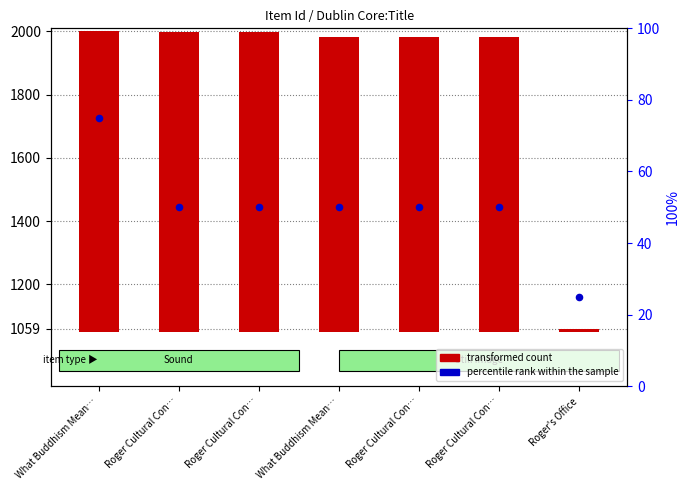

Which series has the widest spread of Y values?

transformed count